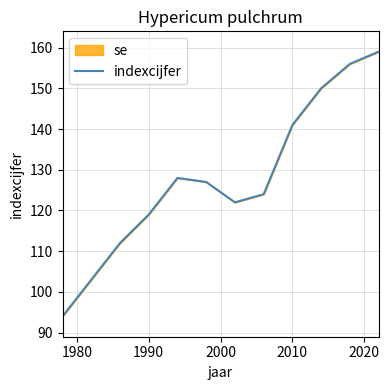

How many values exceed 127?

5